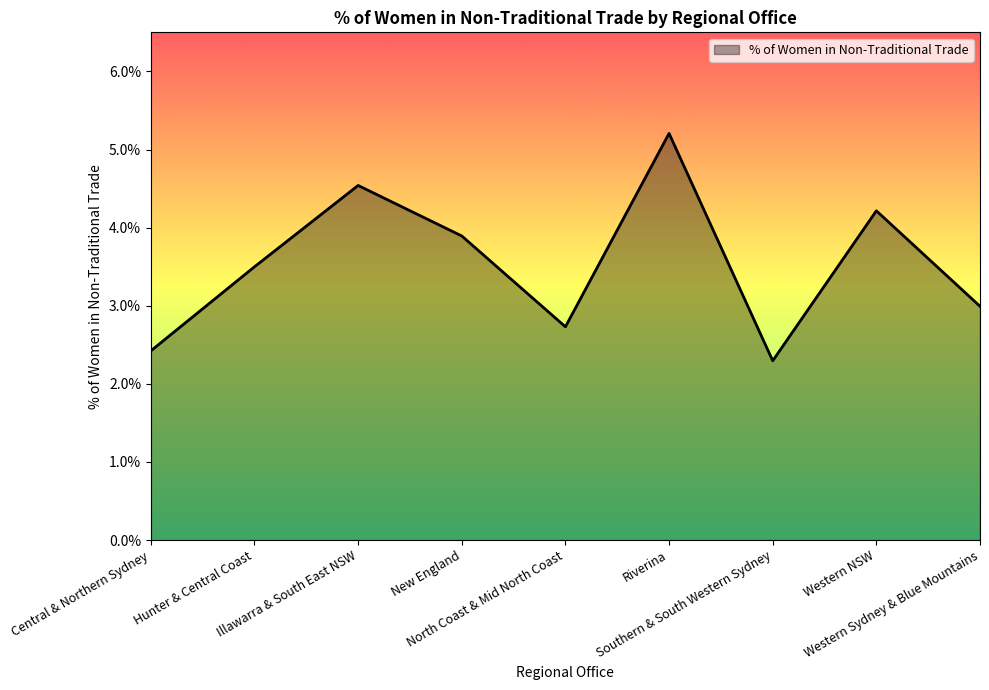

How many values are between 0 and 1?

9